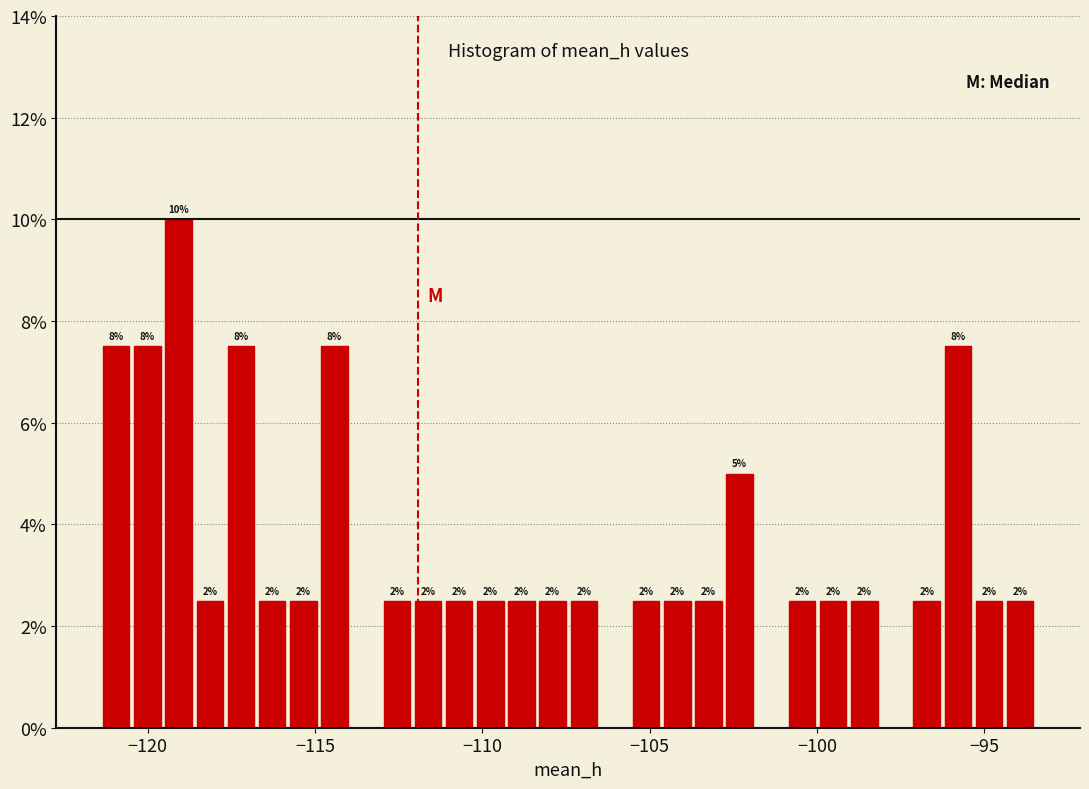

Read against the x-axis, roughly where is the centre of the tallest bar?

-119.0